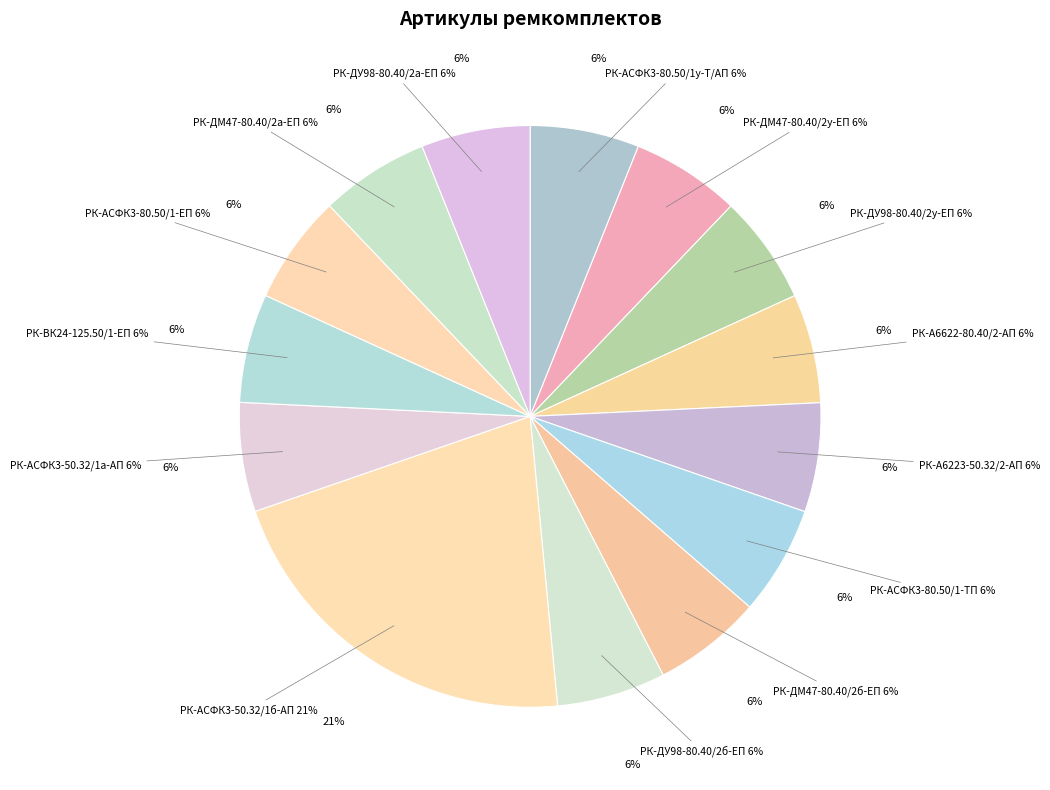

To the nearest percent, what is the combined percentage of РК-А6622-80.40/2-АП and РК-ДМ47-80.40/2б-ЕП?

12%